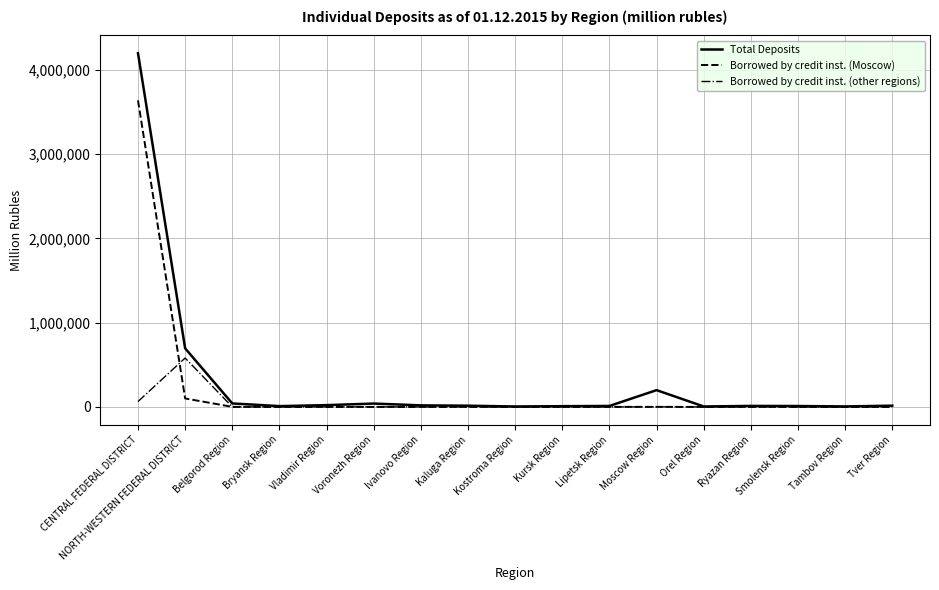

Where does the Total Deposits series first go above 14628?

CENTRAL FEDERAL DISTRICT